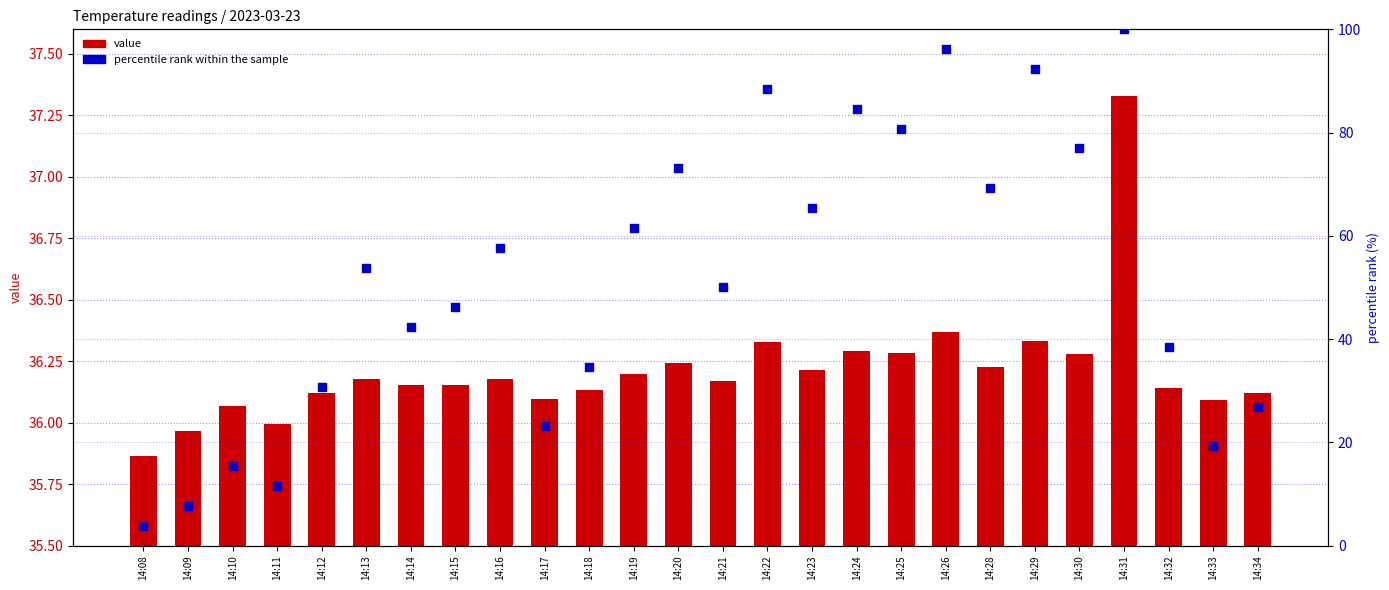

Which series contains the highest Y value?

percentile rank within the sample